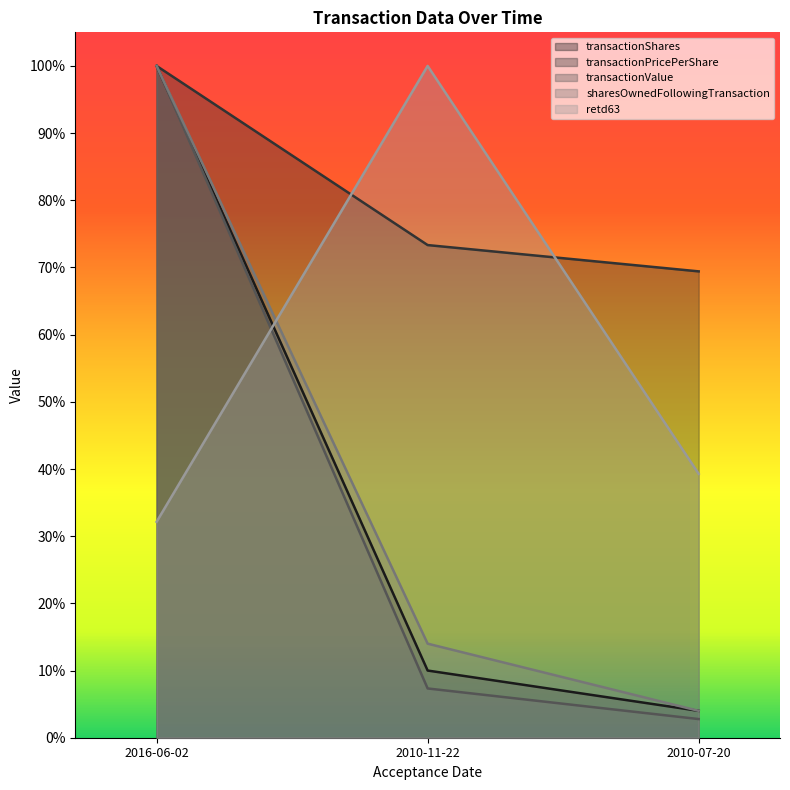

Which has a higher value, 2016-06-02 or 2010-07-20?

2016-06-02